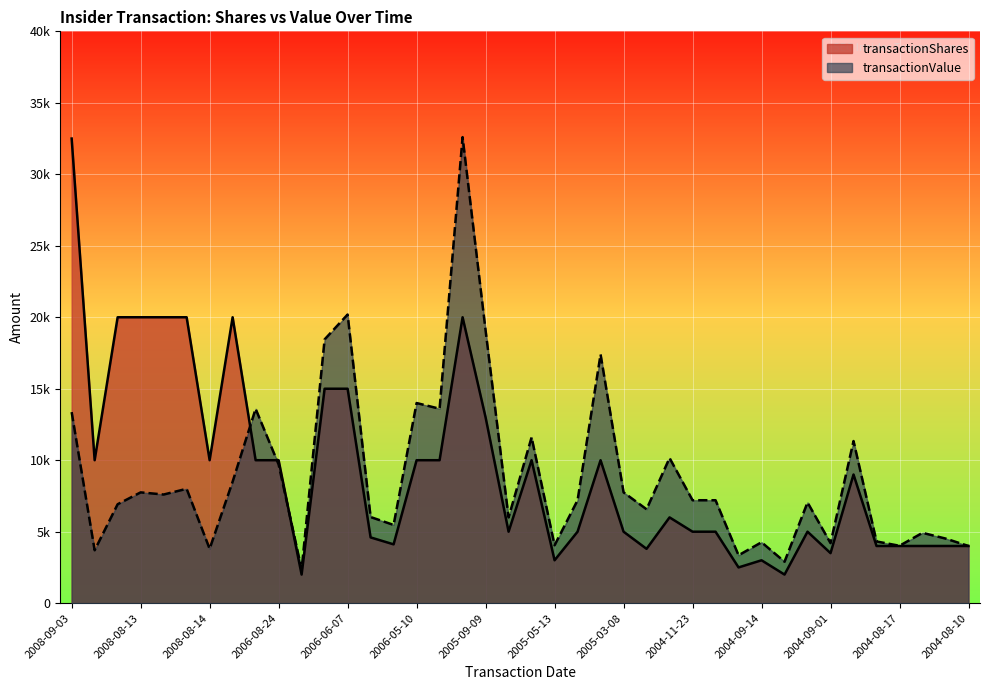

Which label corresponds to the smallest value in the chart?

2006-08-09